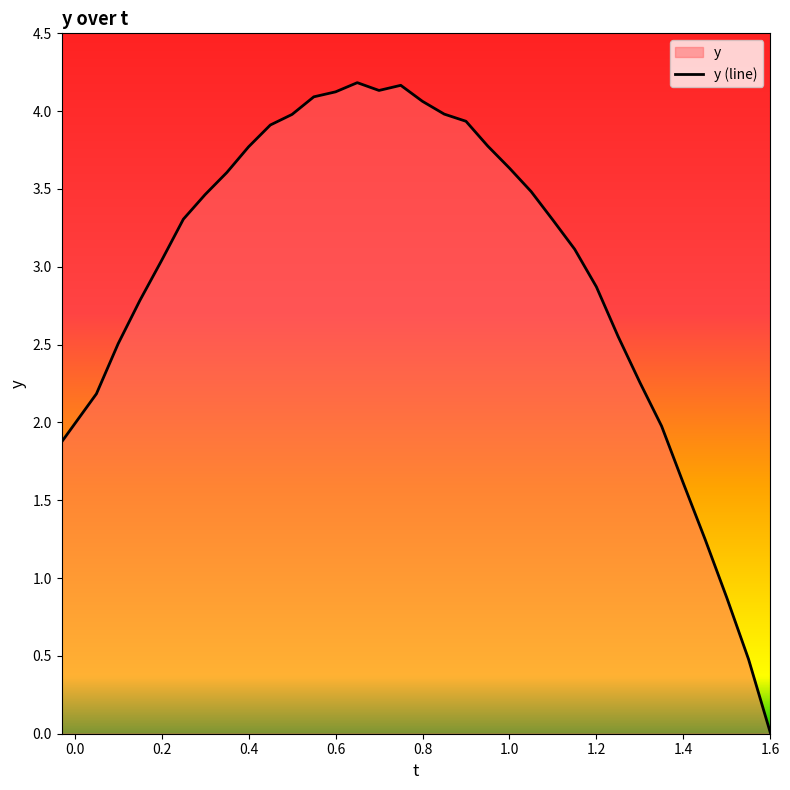

What is the difference between the maximum and minimum values?

4.2